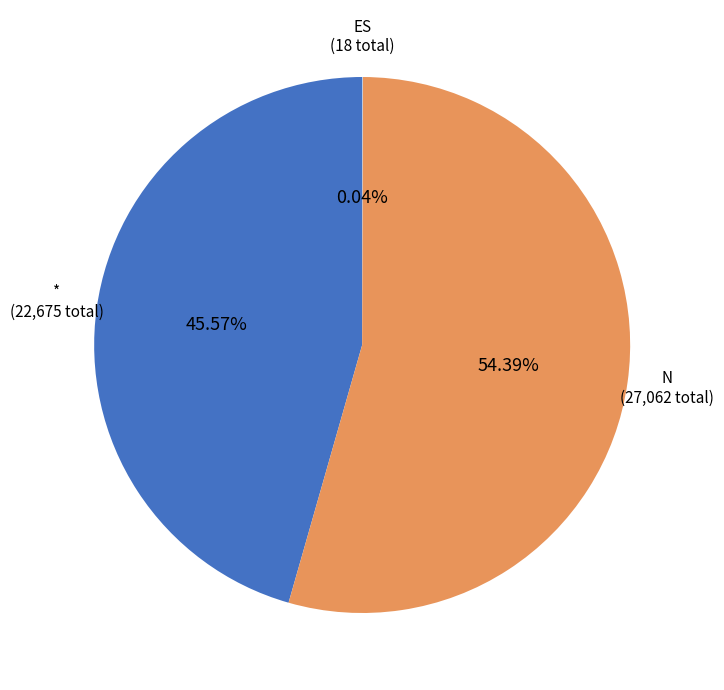

Which has a higher value, N or *?

N